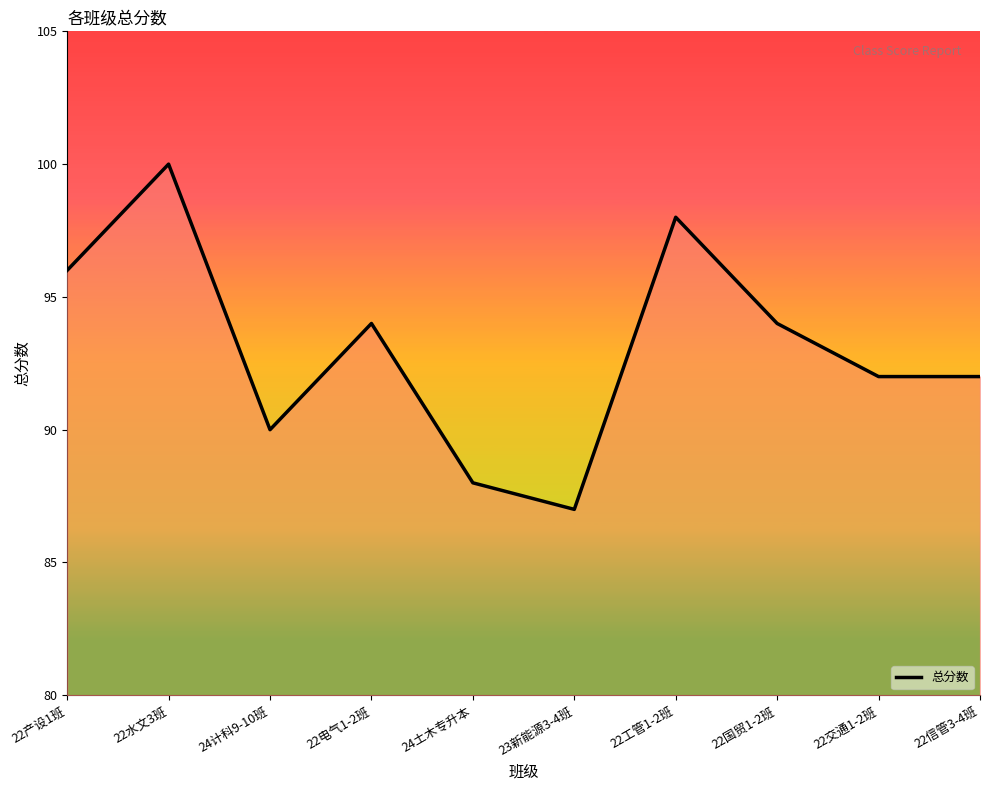

Read the value at 22电气1-2班, to the nearest 5.

95